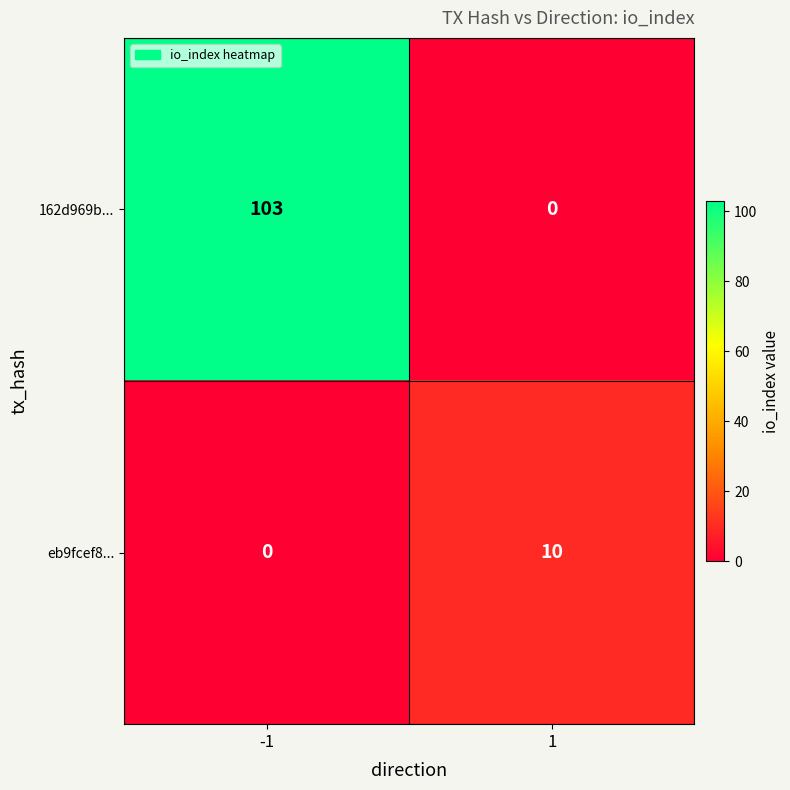

What is the difference between the highest and lowest values at -1?

103